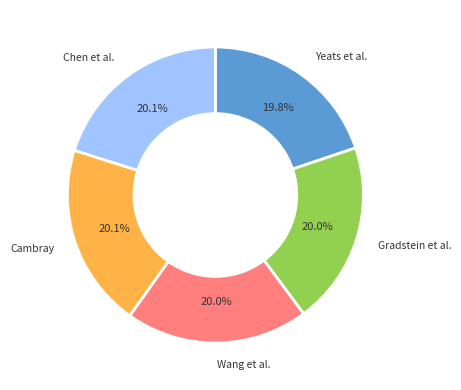

To the nearest percent, what is the average slice percentage?

20%